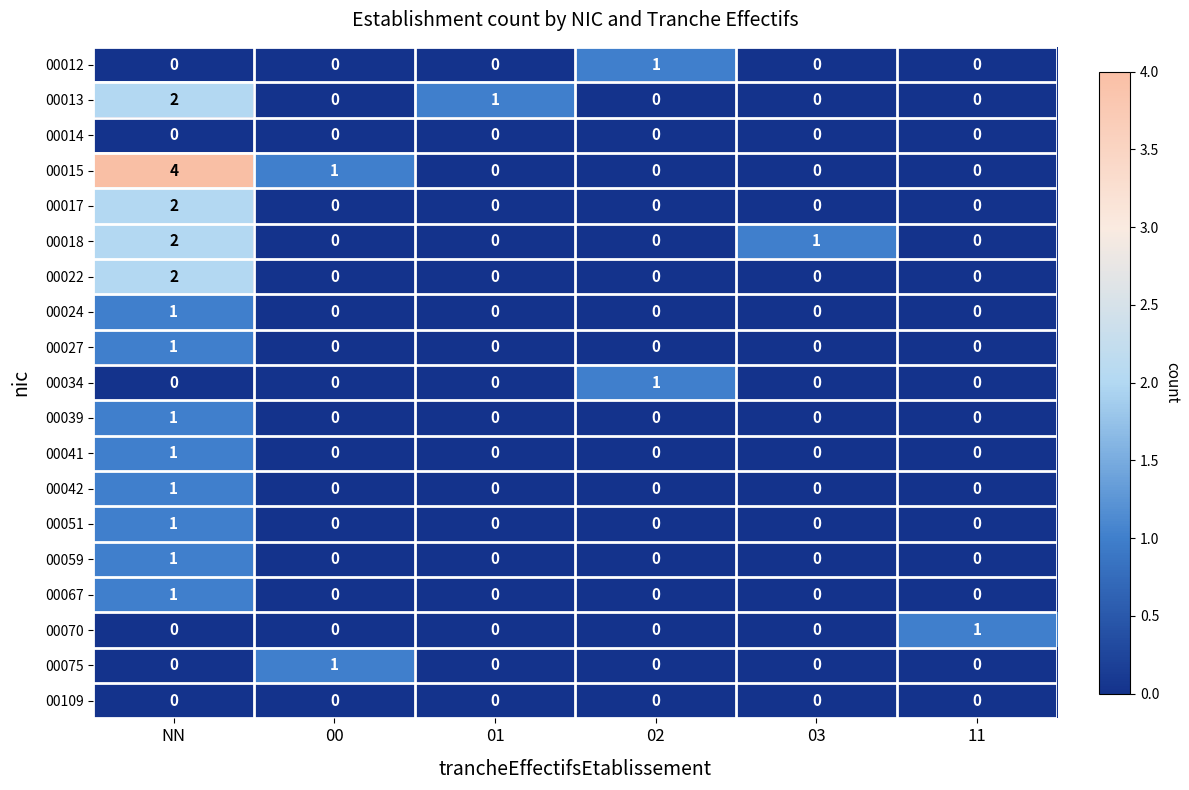

The value of 00034 at 02 is 1. True or false?

True